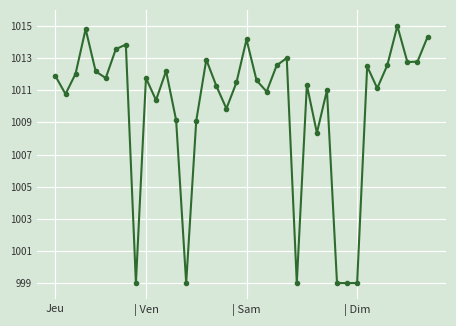

What is the sum of all values?

38376.8